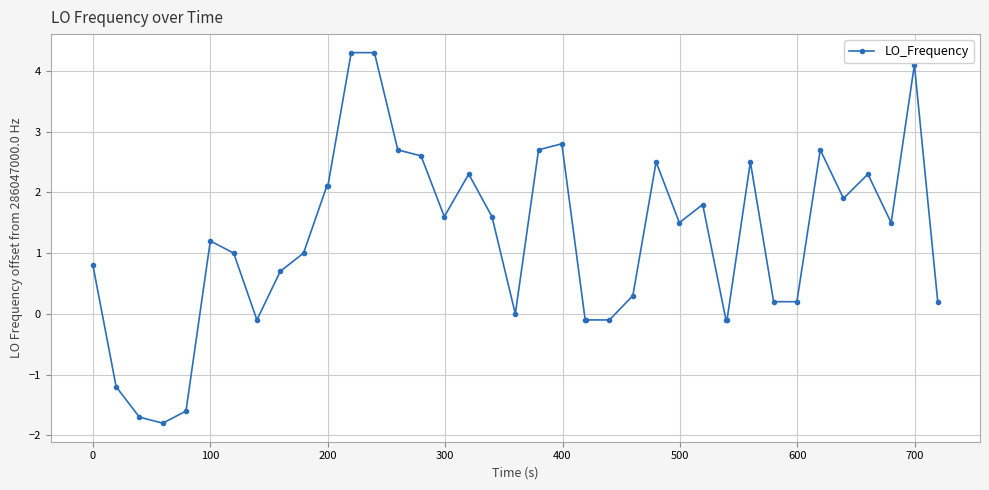

What is the difference between the maximum and minimum values?

6.1